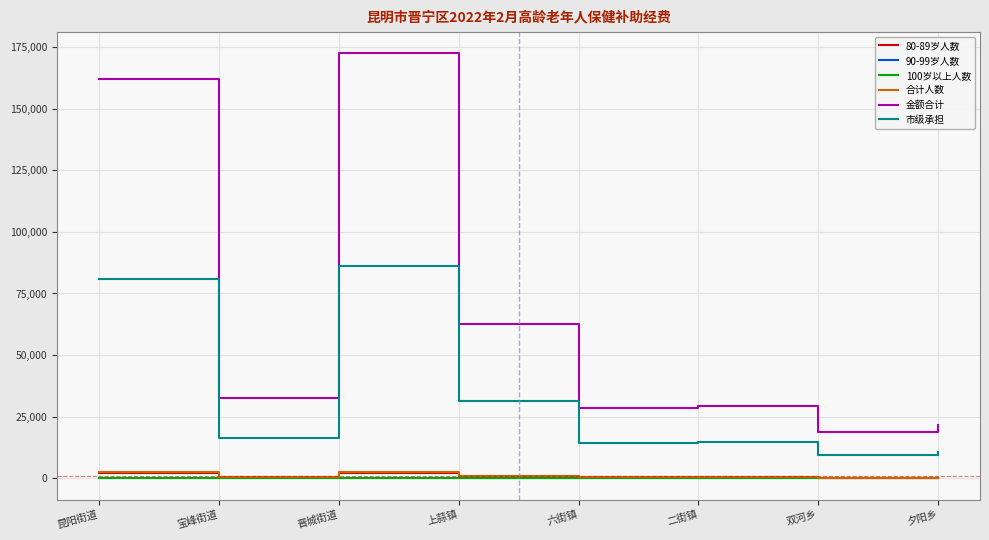

At which label does 金额合计 first exceed 32400?

昆阳街道